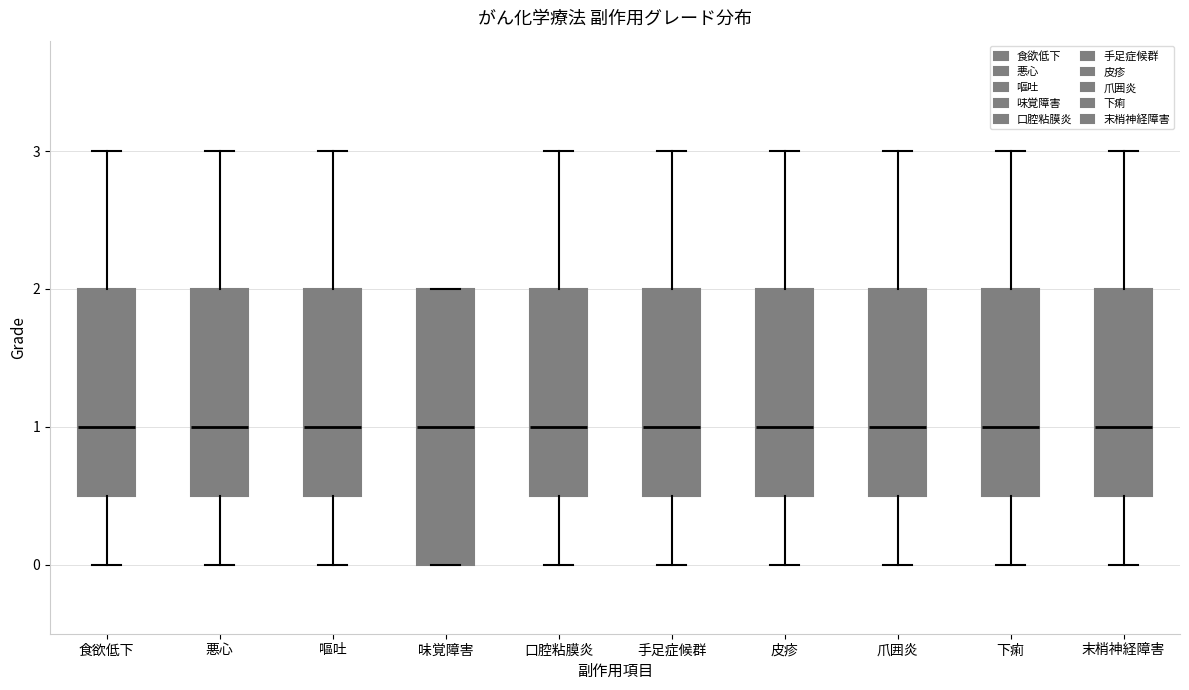

Reading left to right, read every box against the y-axis: the position of its median line, the range the box covers, and the ends of its whiskers. The values are not printed on the chart, so give them approximately, as read against the axis.

食欲低下: median 1.0, box 0.5 to 2.0, whiskers 0.0 to 3.0
悪心: median 1.0, box 0.5 to 2.0, whiskers 0.0 to 3.0
嘔吐: median 1.0, box 0.5 to 2.0, whiskers 0.0 to 3.0
味覚障害: median 1.0, box 0.0 to 2.0, whiskers 0.0 to 2.0
口腔粘膜炎: median 1.0, box 0.5 to 2.0, whiskers 0.0 to 3.0
手足症候群: median 1.0, box 0.5 to 2.0, whiskers 0.0 to 3.0
皮疹: median 1.0, box 0.5 to 2.0, whiskers 0.0 to 3.0
爪囲炎: median 1.0, box 0.5 to 2.0, whiskers 0.0 to 3.0
下痢: median 1.0, box 0.5 to 2.0, whiskers 0.0 to 3.0
末梢神経障害: median 1.0, box 0.5 to 2.0, whiskers 0.0 to 3.0